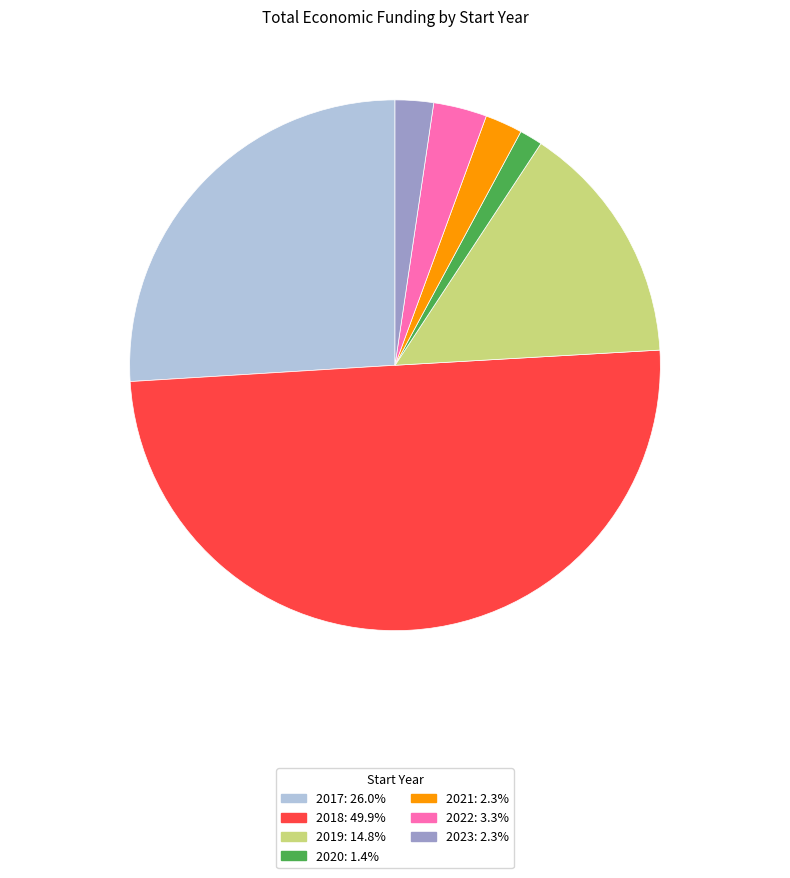

What is the ratio of the value at 2022: 3.3% to the value at 2020: 1.4%?

2.3